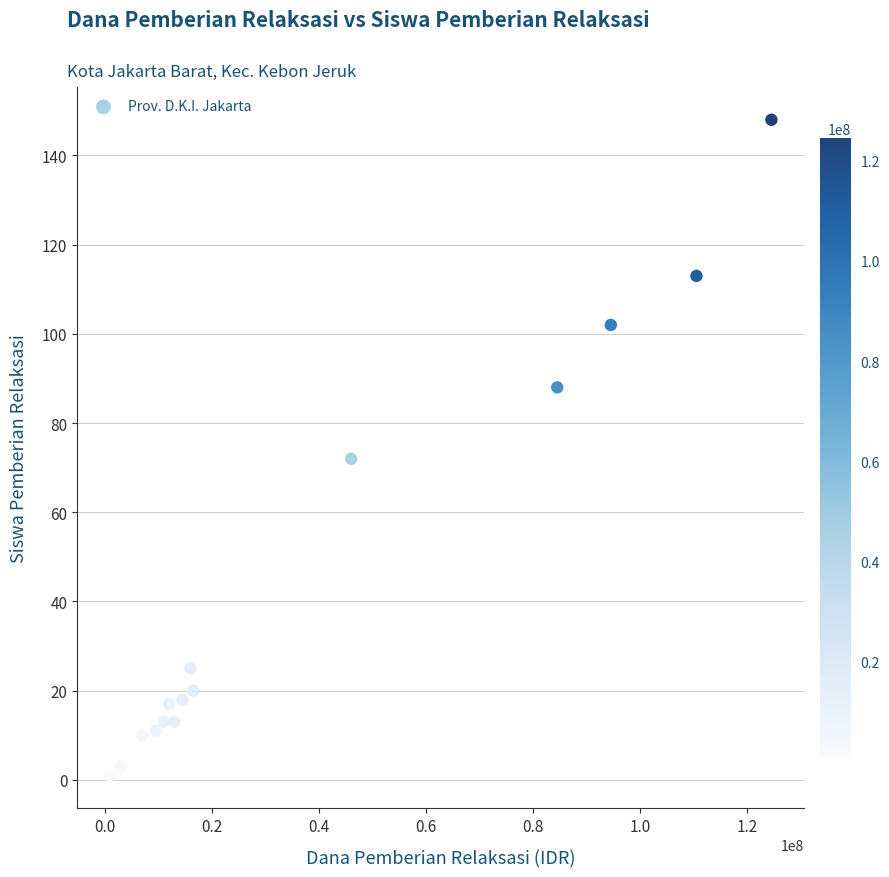

What is the range of Y values (max minus min)?

147